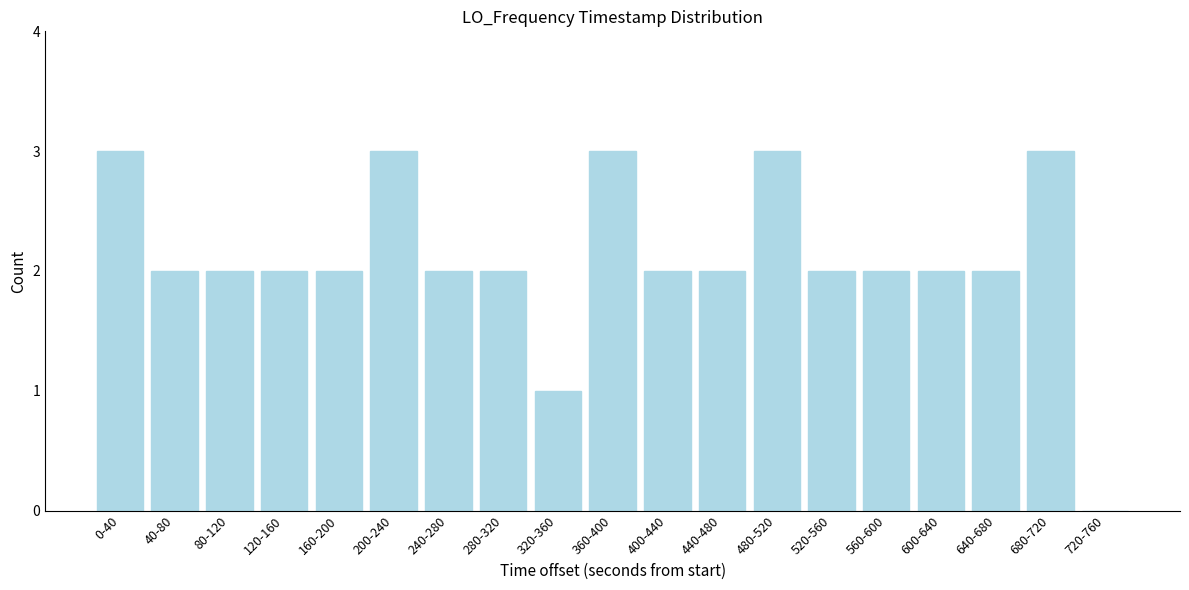

Reading right to left, transcribe all the data shown in this chart.

720-760=0	680-720=3	640-680=2	600-640=2	560-600=2	520-560=2	480-520=3	440-480=2	400-440=2	360-400=3	320-360=1	280-320=2	240-280=2	200-240=3	160-200=2	120-160=2	80-120=2	40-80=2	0-40=3